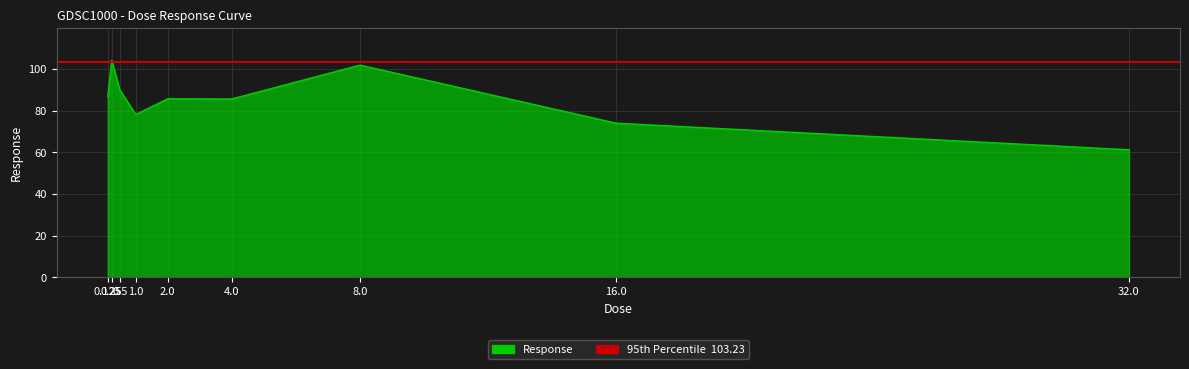

Which category has the lowest value across all series?

32.0